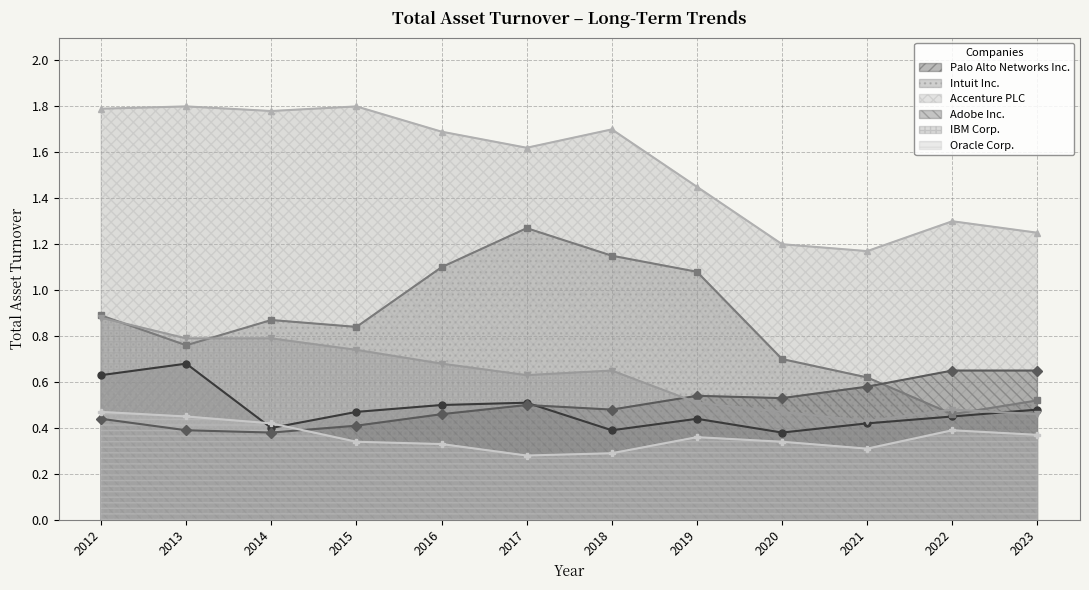

The Oracle Corp. series shows 0.3 at 2015. True or false?

True